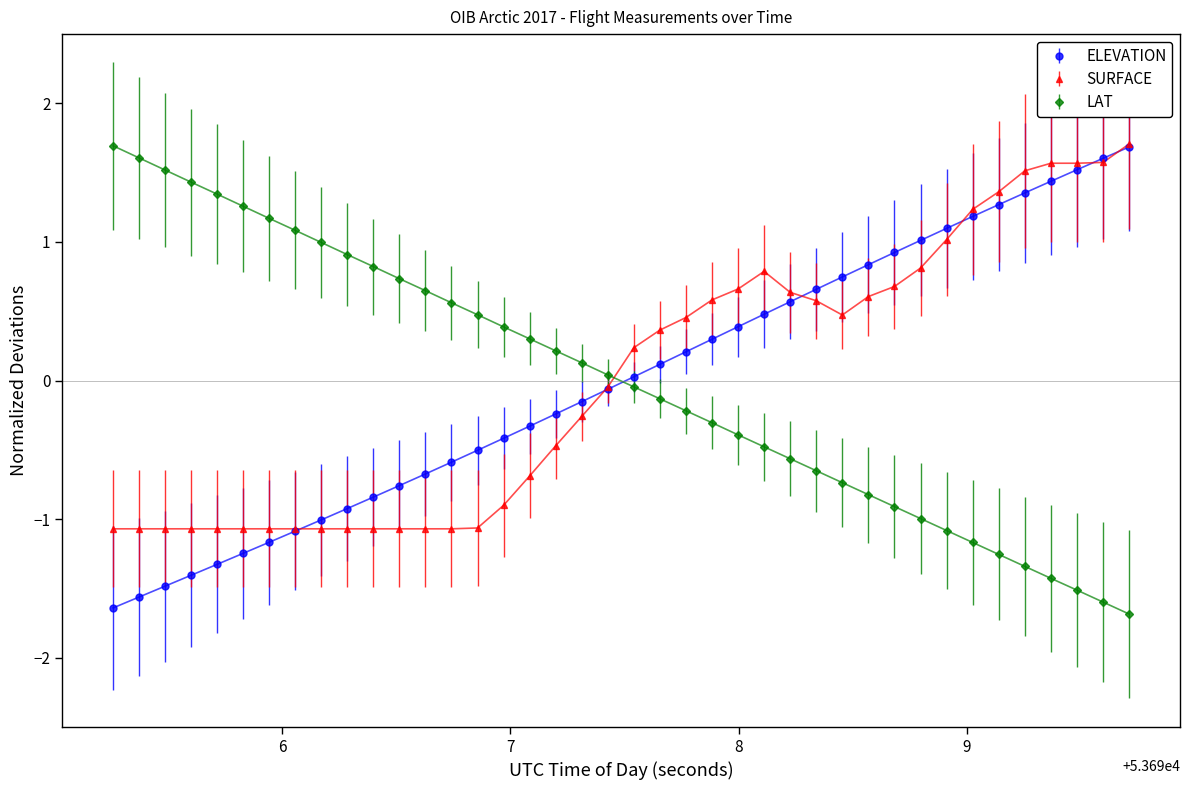

Which series ends up on top after the final intersection of SURFACE and LAT?

SURFACE